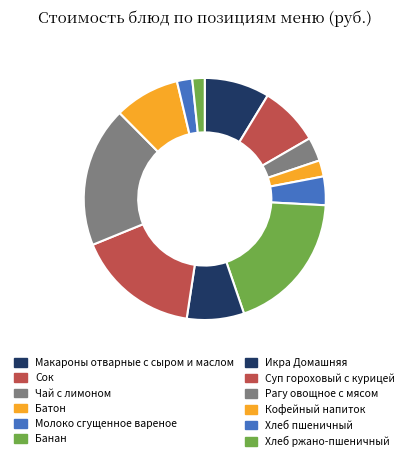

Which slice is the largest?

Банан